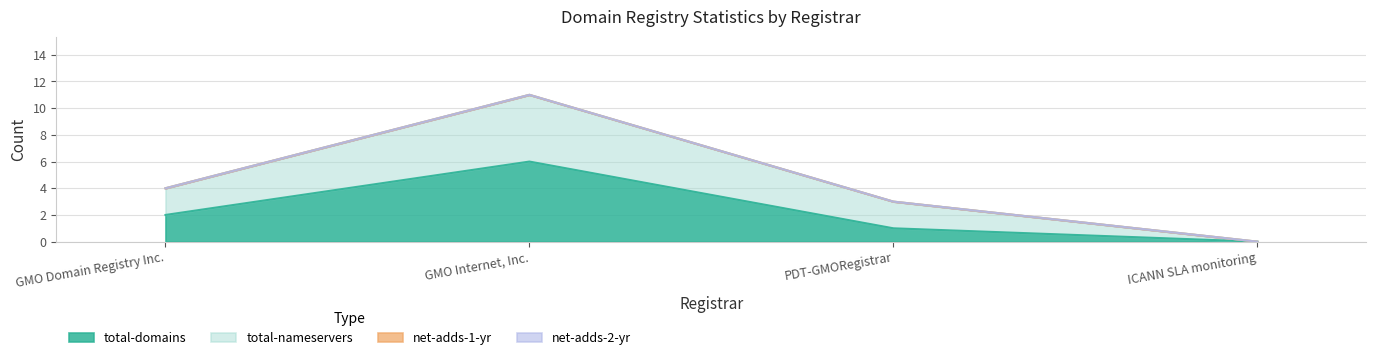

How many values in the total-domains series exceed 2?

1